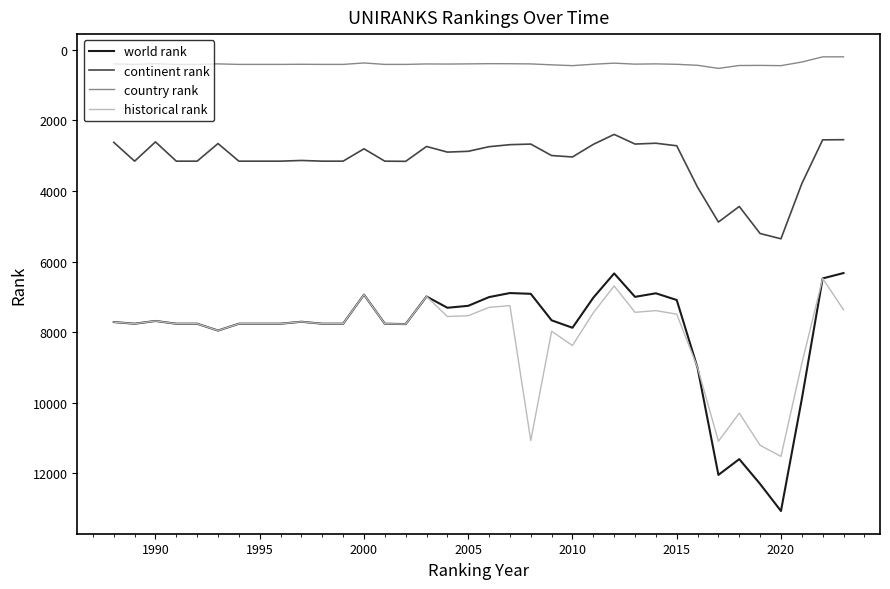

What are all the series names shown in the legend?

world rank, continent rank, country rank, historical rank